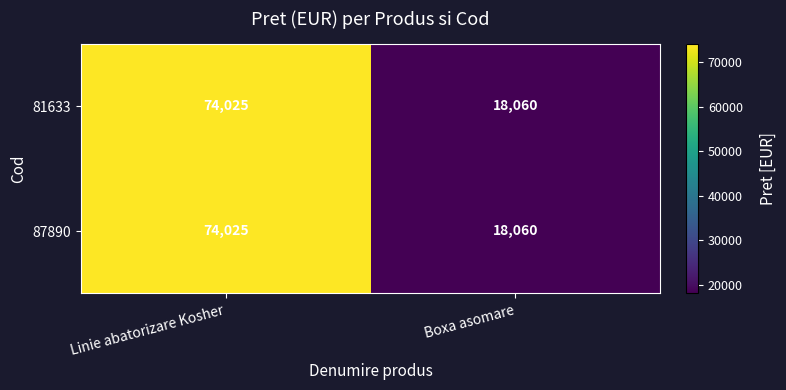

Read the 87890 value at Boxa asomare.

18060